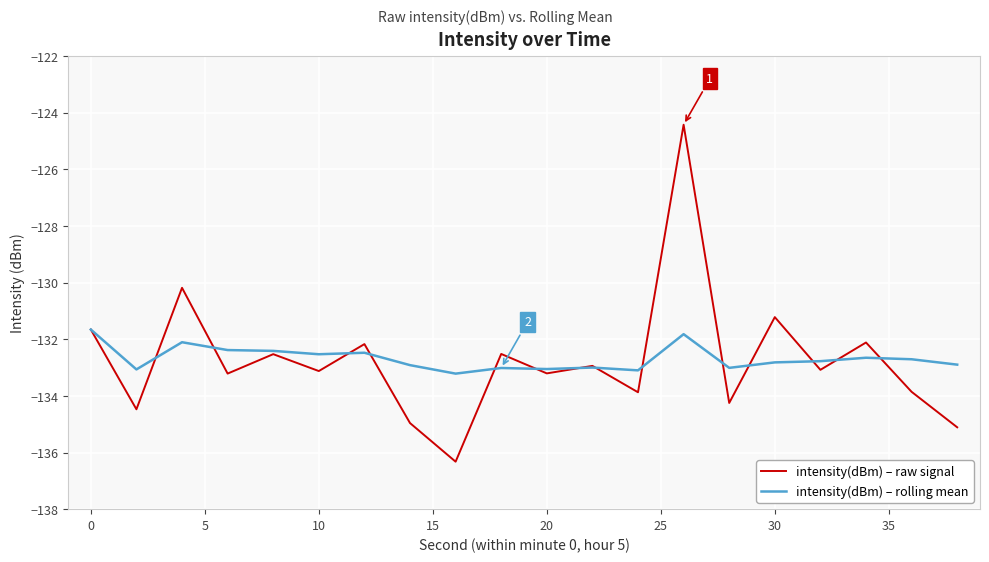

Which series has the largest range (max minus min)?

intensity(dBm) – raw signal